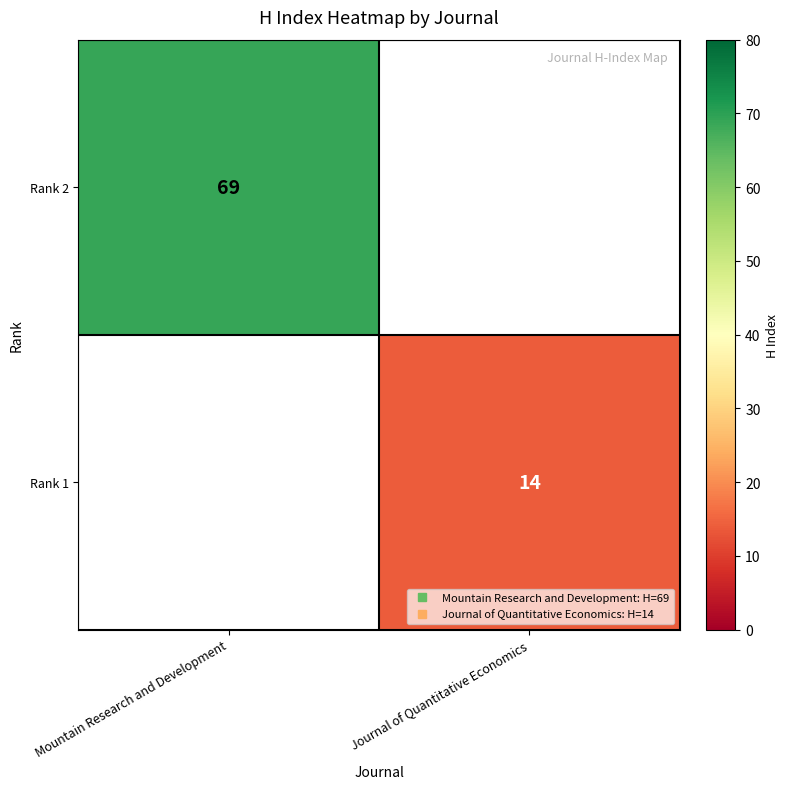

What is the minimum value shown in the chart?

14.0